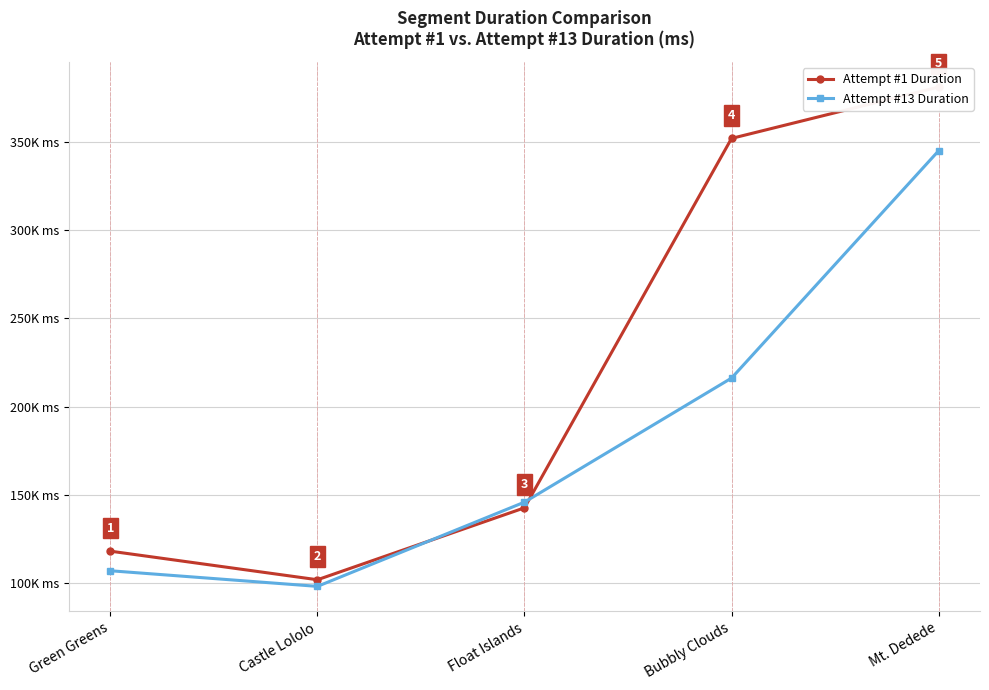

At which category is the sum across all series the highest?

Mt. Dedede